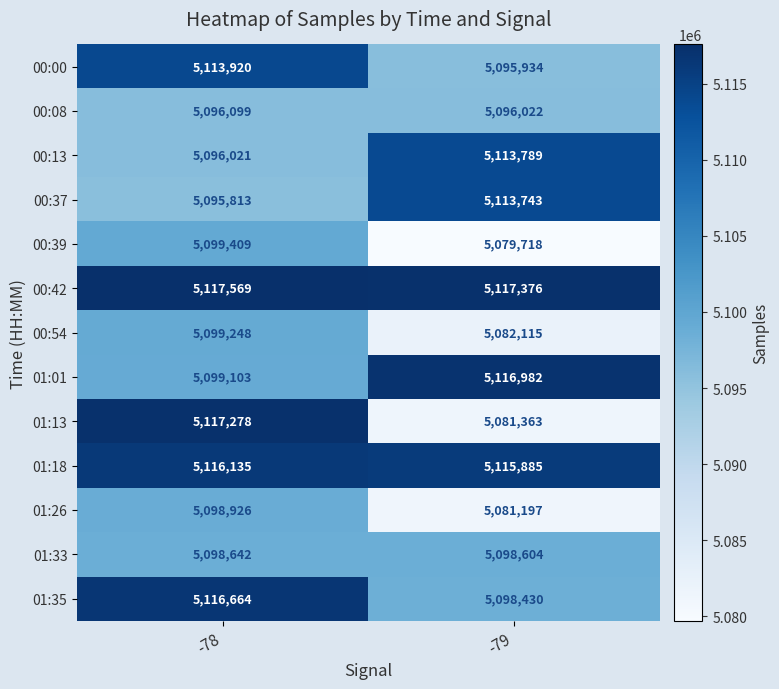

Which category has the highest value in the 01:33 series?

-78